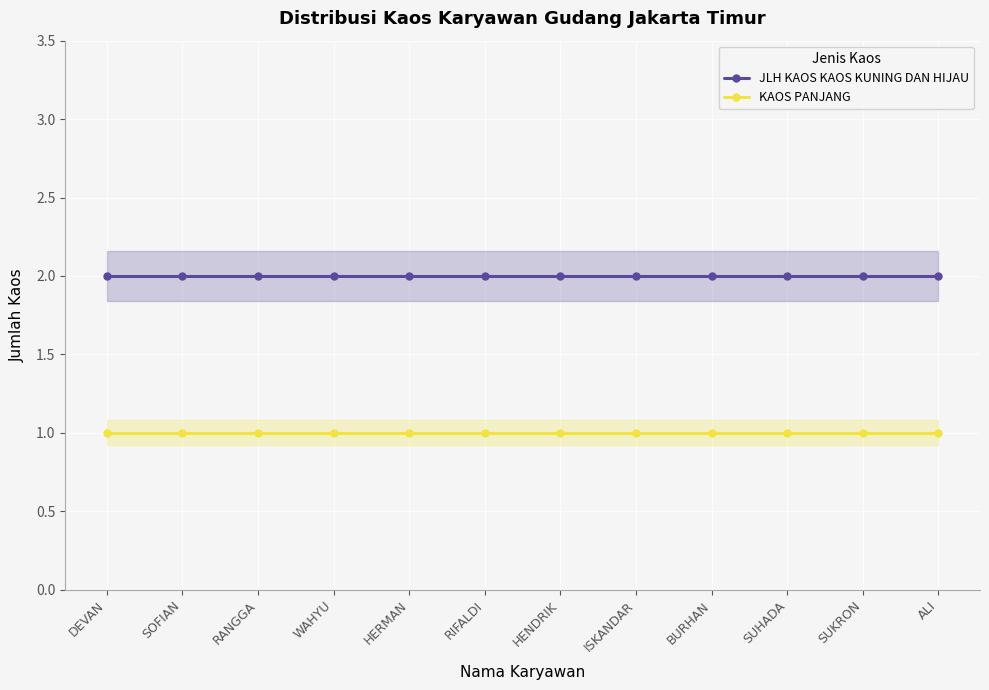

Which series has the largest total across all categories?

JLH KAOS KAOS KUNING DAN HIJAU